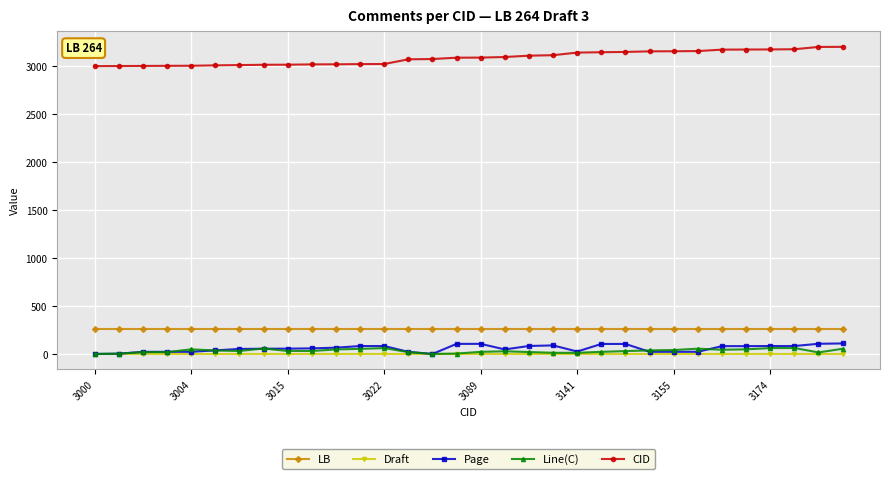

What is the lowest value of the LB series?

264.0